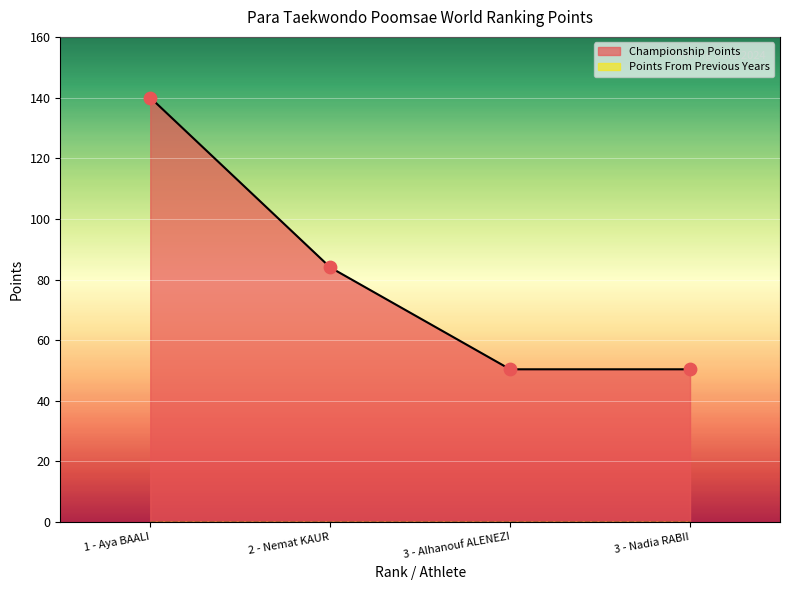

Which series has the largest total across all categories?

Championship Points